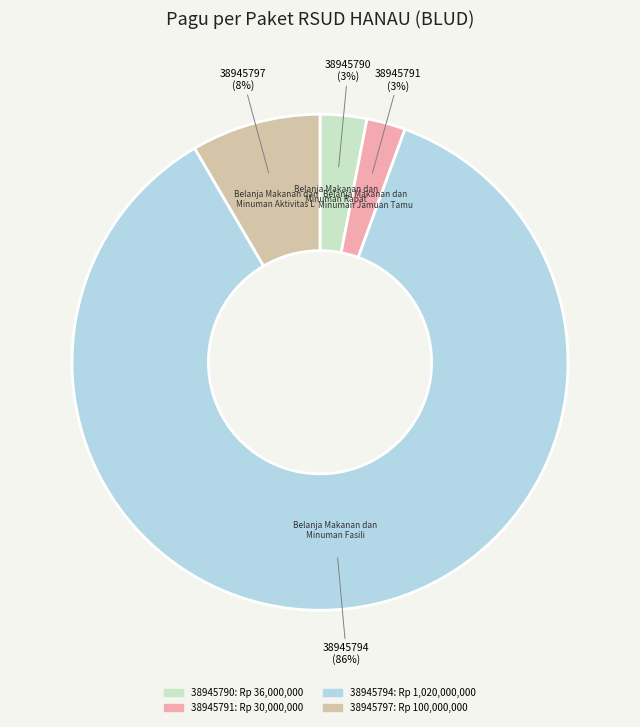

What is the largest slice in the pie chart?

38945794